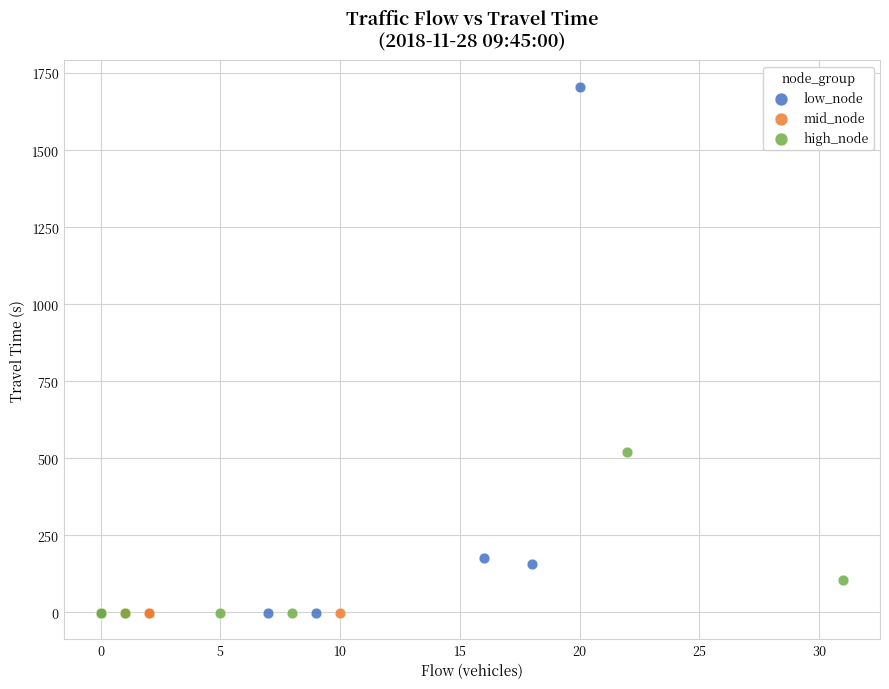

Which series reaches the maximum Y coordinate?

low_node